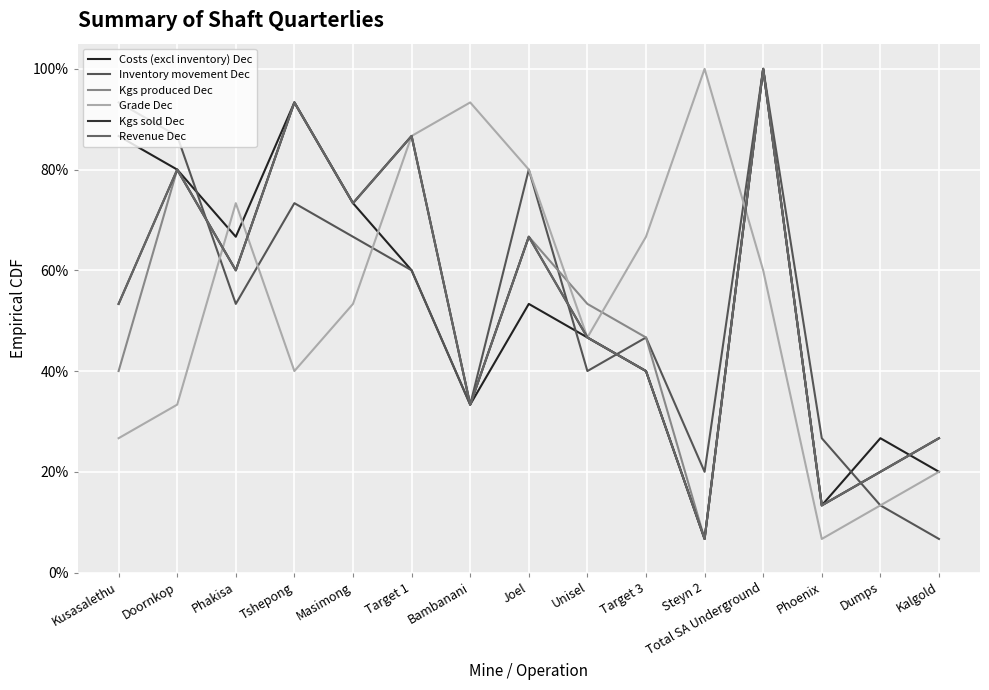

Does the chart have visible grid lines?

Yes